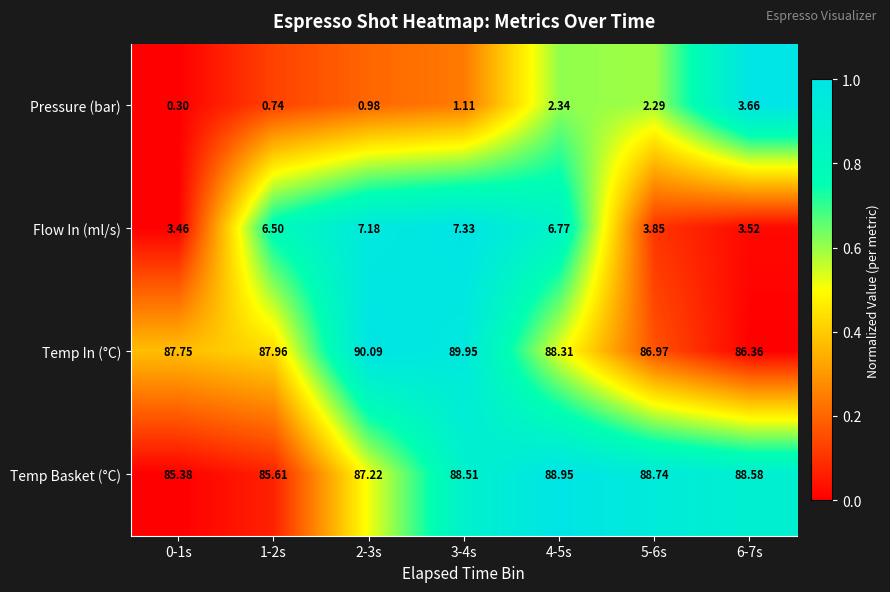

Which series has the largest range (max minus min)?

Flow In (ml/s)